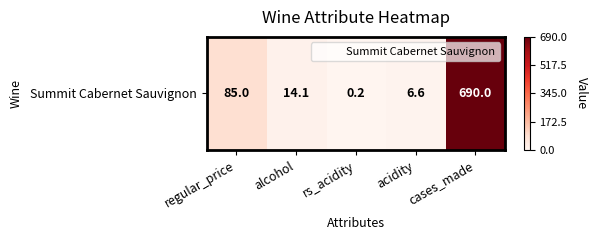

What is the difference between the maximum and minimum values?

689.8